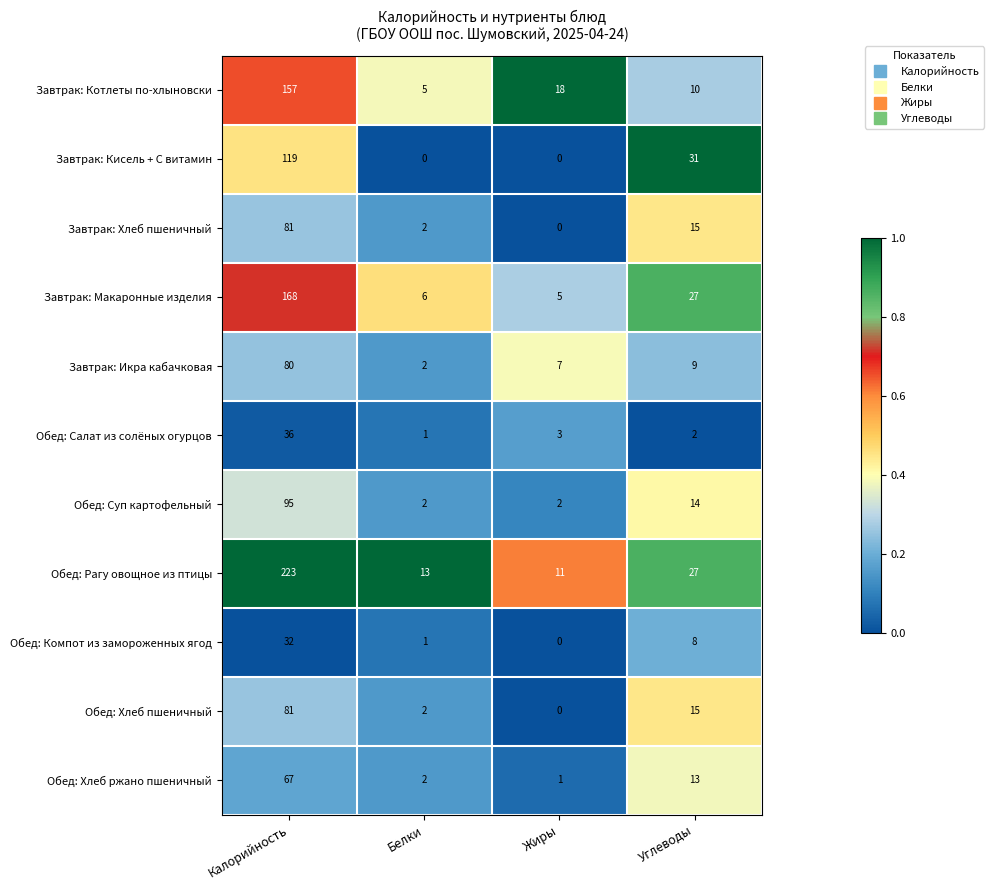

Is the value of Завтрак: Кисель + С витамин at Углеводы greater than the value of Обед: Рагу овощное из птицы at Углеводы?

Yes